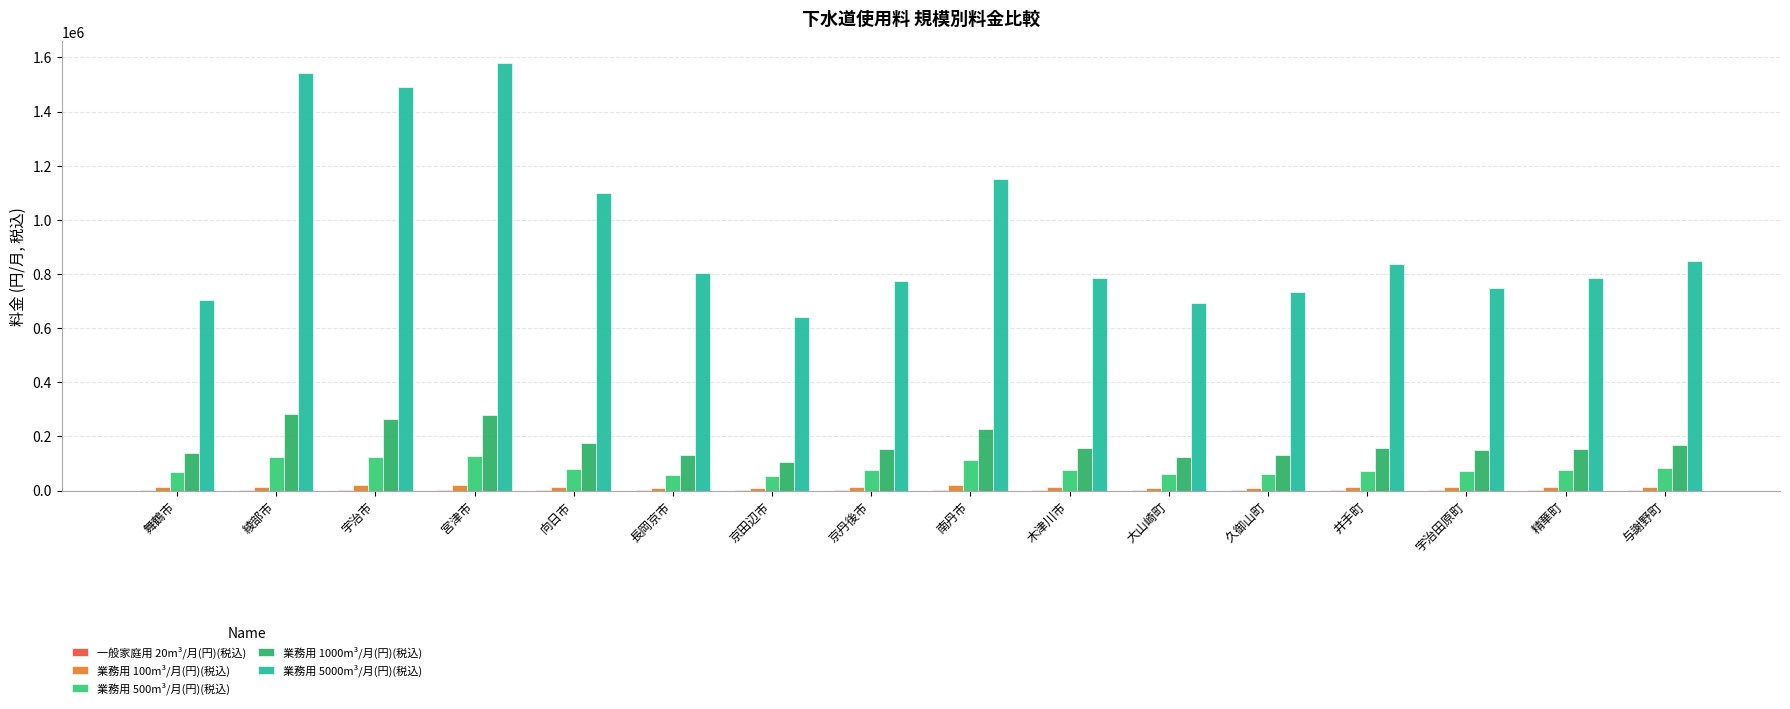

Count the number of data series in this chart.

5